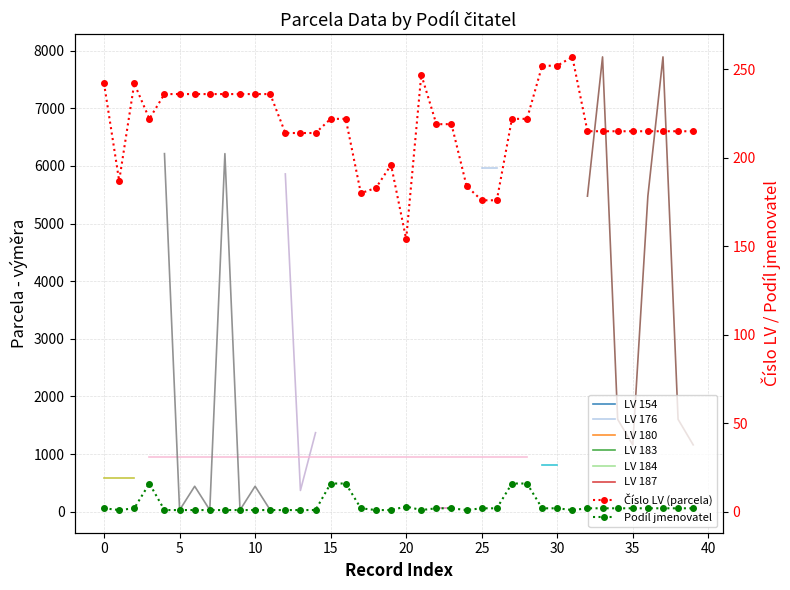

How many data points in Podíl jmenovatel are less than 2?

17